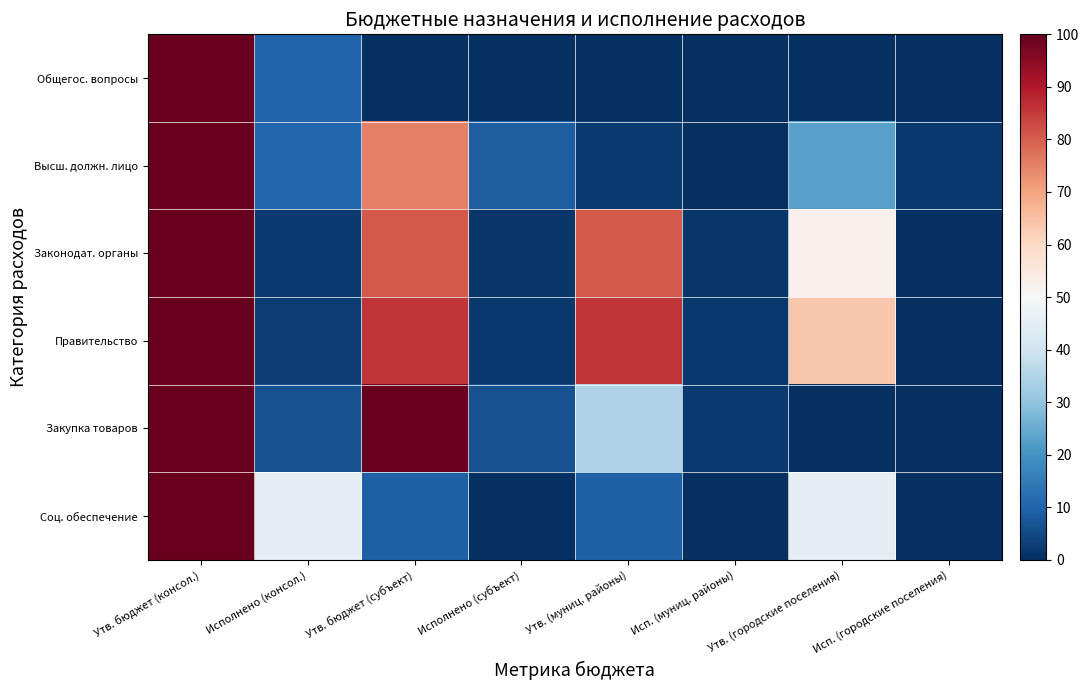

Reading left to right, what are all the values shown in this chart?

Общегос. вопросы: Утв. бюджет (консол.)=100.0	Исполнено (консол.)=10.0	Утв. бюджет (субъект)=0.3	Исполнено (субъект)=0.0	Утв. (муниц. районы)=0.3	Исп. (муниц. районы)=0.0	Утв. (городские поселения)=0.3	Исп. (городские поселения)=0.0
Высш. должн. лицо: Утв. бюджет (консол.)=100.0	Исполнено (консол.)=10.4	Утв. бюджет (субъект)=75.2	Исполнено (субъект)=8.7	Утв. (муниц. районы)=2.1	Исп. (муниц. районы)=0.0	Утв. (городские поселения)=22.7	Исп. (городские поселения)=1.7
Законодат. органы: Утв. бюджет (консол.)=100.0	Исполнено (консол.)=2.3	Утв. бюджет (субъект)=80.6	Исполнено (субъект)=1.3	Утв. (муниц. районы)=80.6	Исп. (муниц. районы)=1.3	Утв. (городские поселения)=52.0	Исп. (городские поселения)=0.0
Правительство: Утв. бюджет (консол.)=100.0	Исполнено (консол.)=2.6	Утв. бюджет (субъект)=85.7	Исполнено (субъект)=1.6	Утв. (муниц. районы)=85.7	Исп. (муниц. районы)=1.6	Утв. (городские поселения)=63.5	Исп. (городские поселения)=0.0
Закупка товаров: Утв. бюджет (консол.)=100.0	Исполнено (консол.)=6.6	Утв. бюджет (субъект)=100.0	Исполнено (субъект)=6.6	Утв. (муниц. районы)=34.5	Исп. (муниц. районы)=2.2	Утв. (городские поселения)=0.1	Исп. (городские поселения)=0.0
Соц. обеспечение: Утв. бюджет (консол.)=100.0	Исполнено (консол.)=45.5	Утв. бюджет (субъект)=9.1	Исполнено (субъект)=0.0	Утв. (муниц. районы)=9.1	Исп. (муниц. районы)=0.0	Утв. (городские поселения)=45.5	Исп. (городские поселения)=0.0